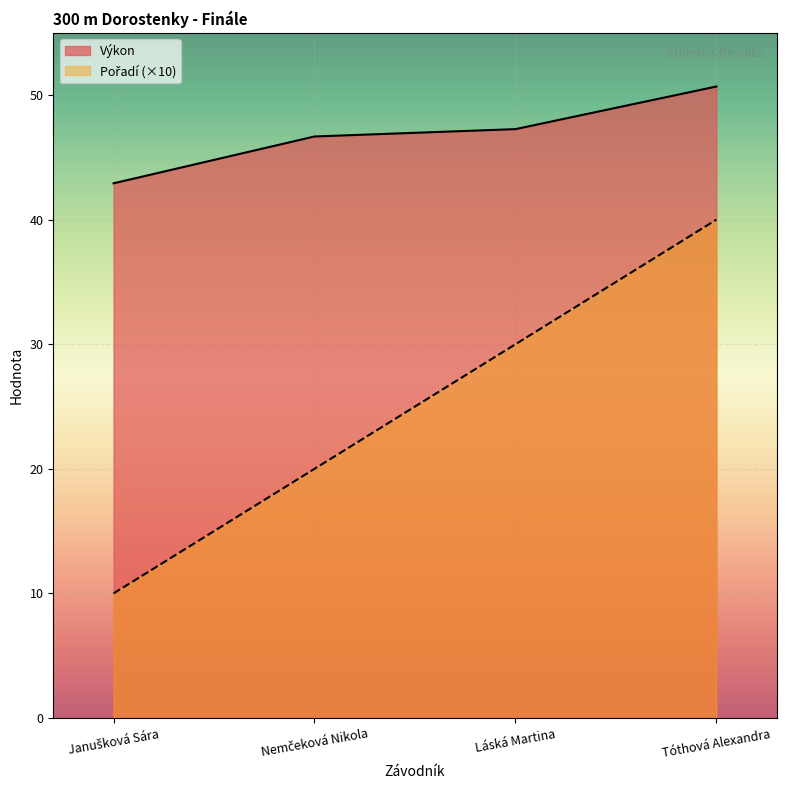

What is the spread (max minus min) of values at Tóthová Alexandra?

10.7